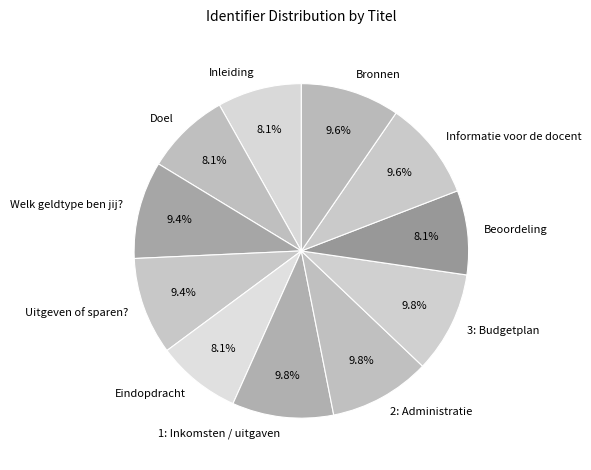

The Eindopdracht slice represents 8% of the pie. True or false?

True